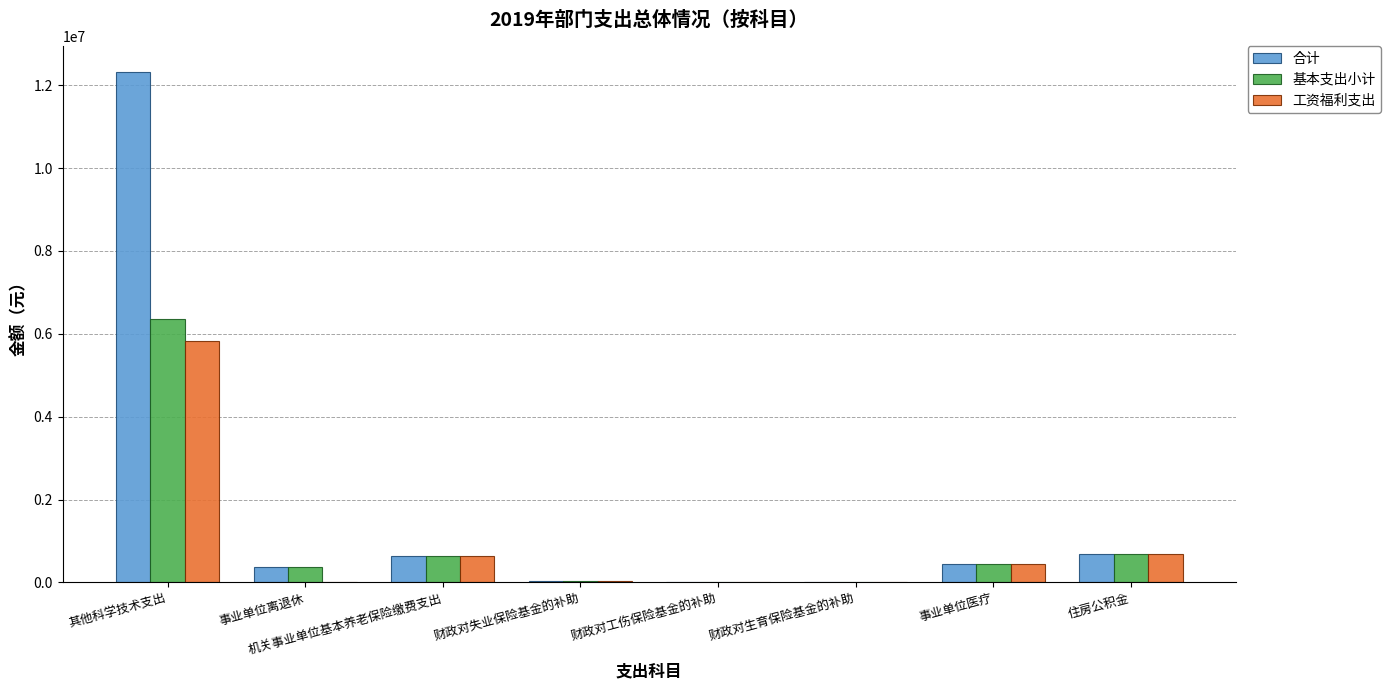

What is the greatest value displayed?

12326772.0